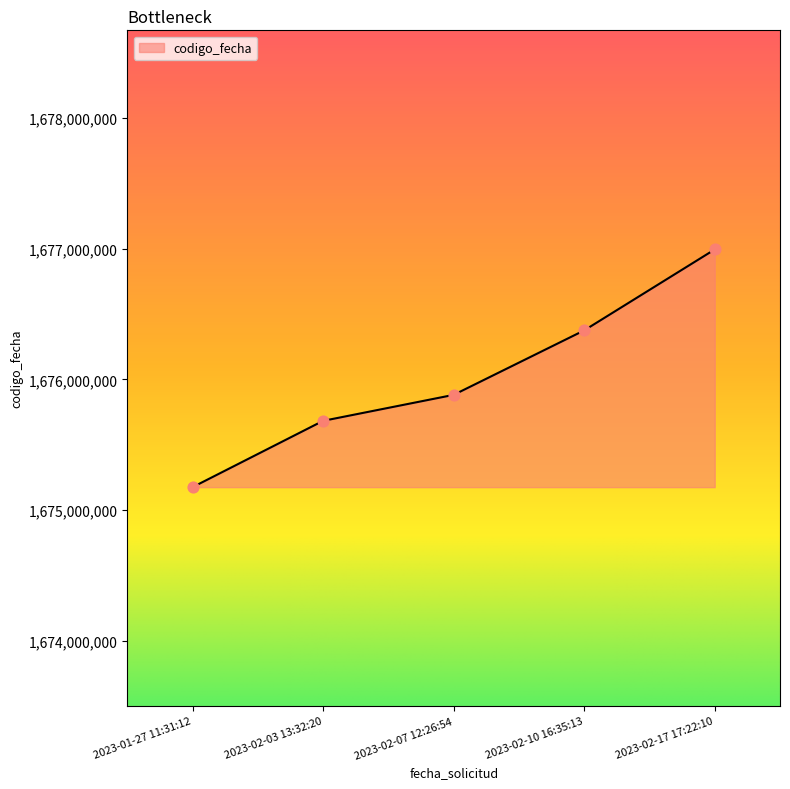

What is the change in value from 2023-01-27 11:31:12 to 2023-02-17 17:22:10?

+1819333